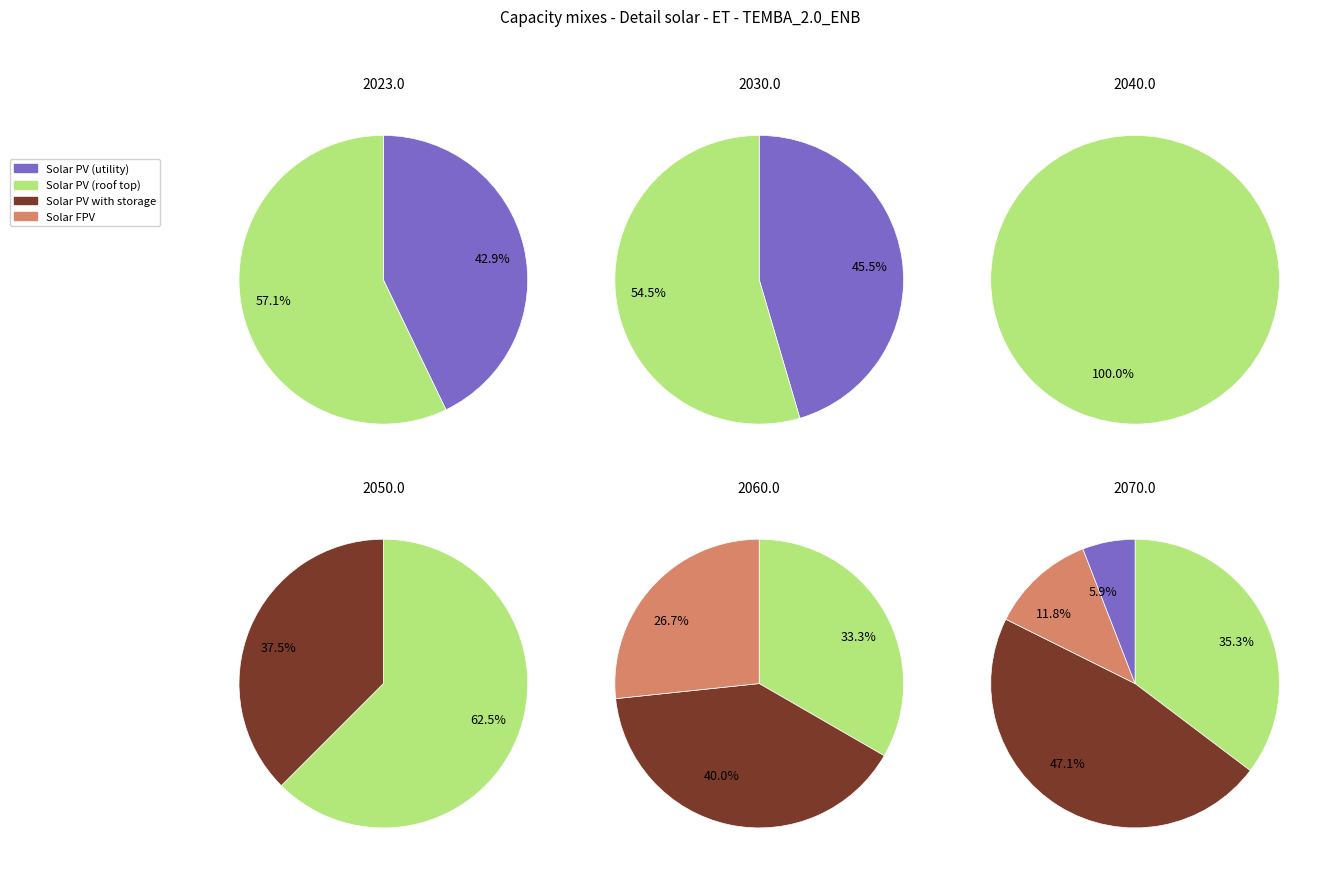

To the nearest percent, what is the combined percentage of 3 and 1?

21%